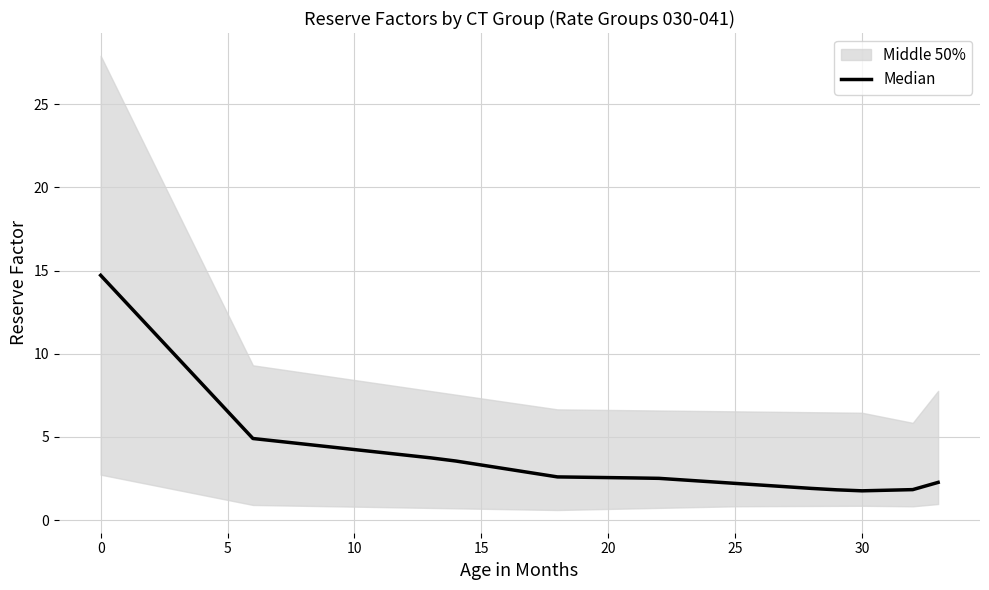

True or false: the data shows 3.6 at 18.

False